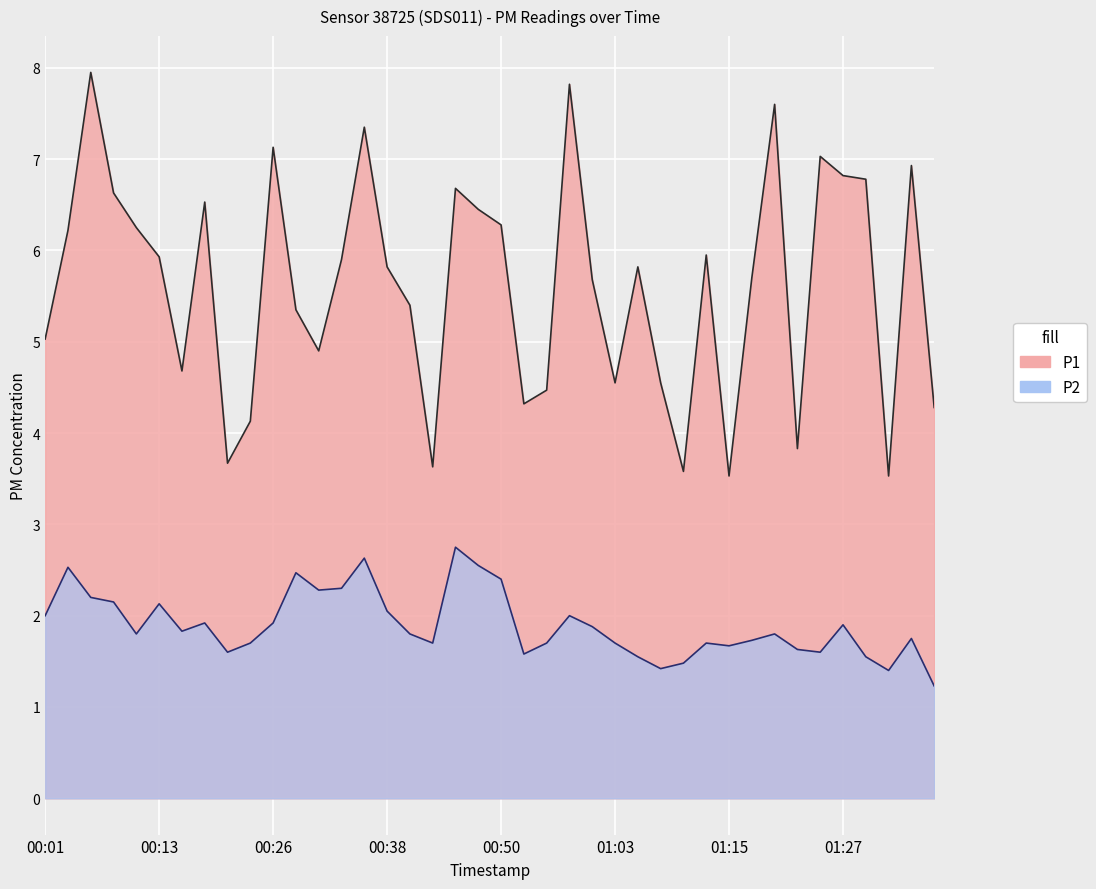

Where is P2 nearest to the value 1?

01:37